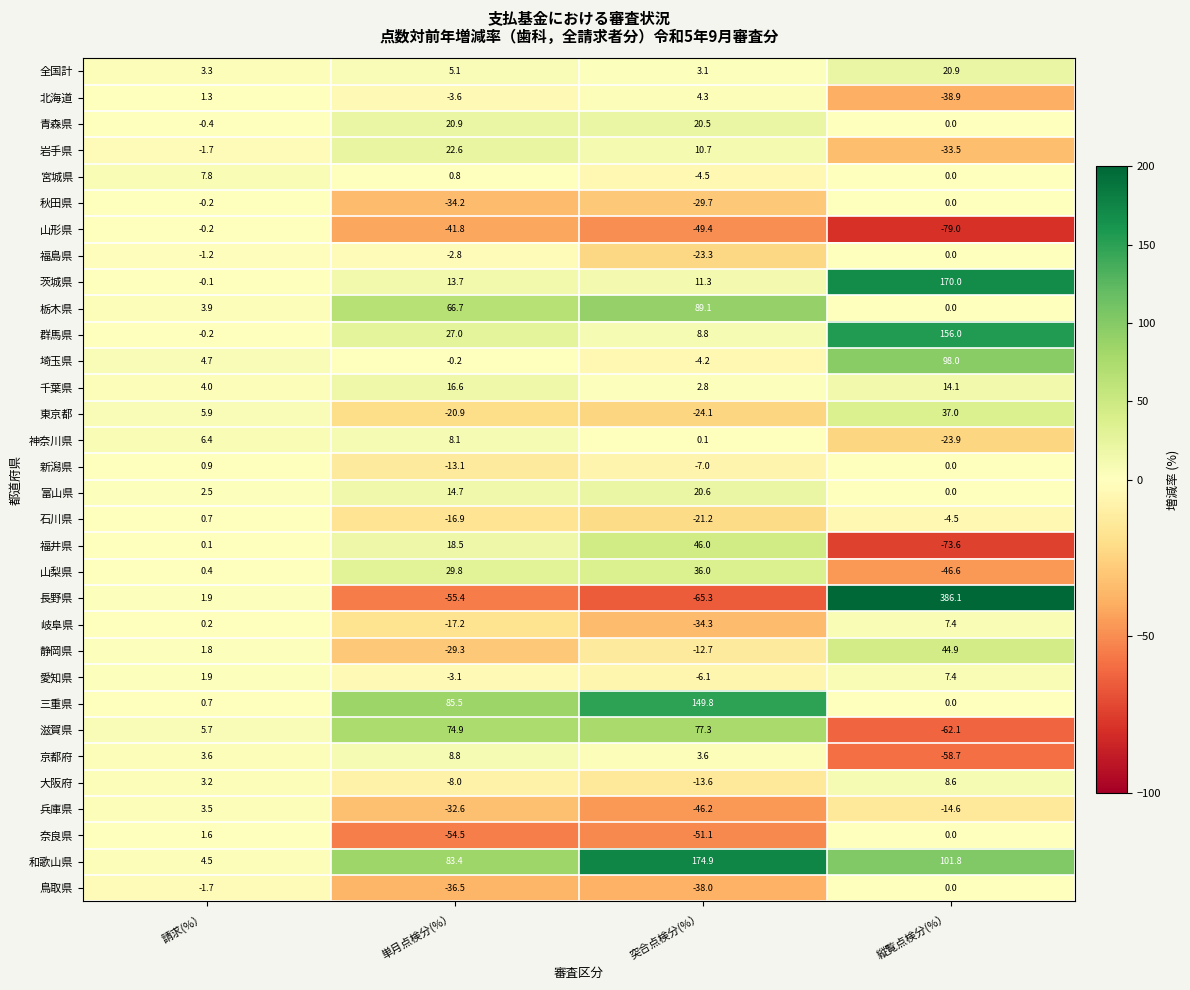

What is the sum of all 奈良県 values?

-104.0